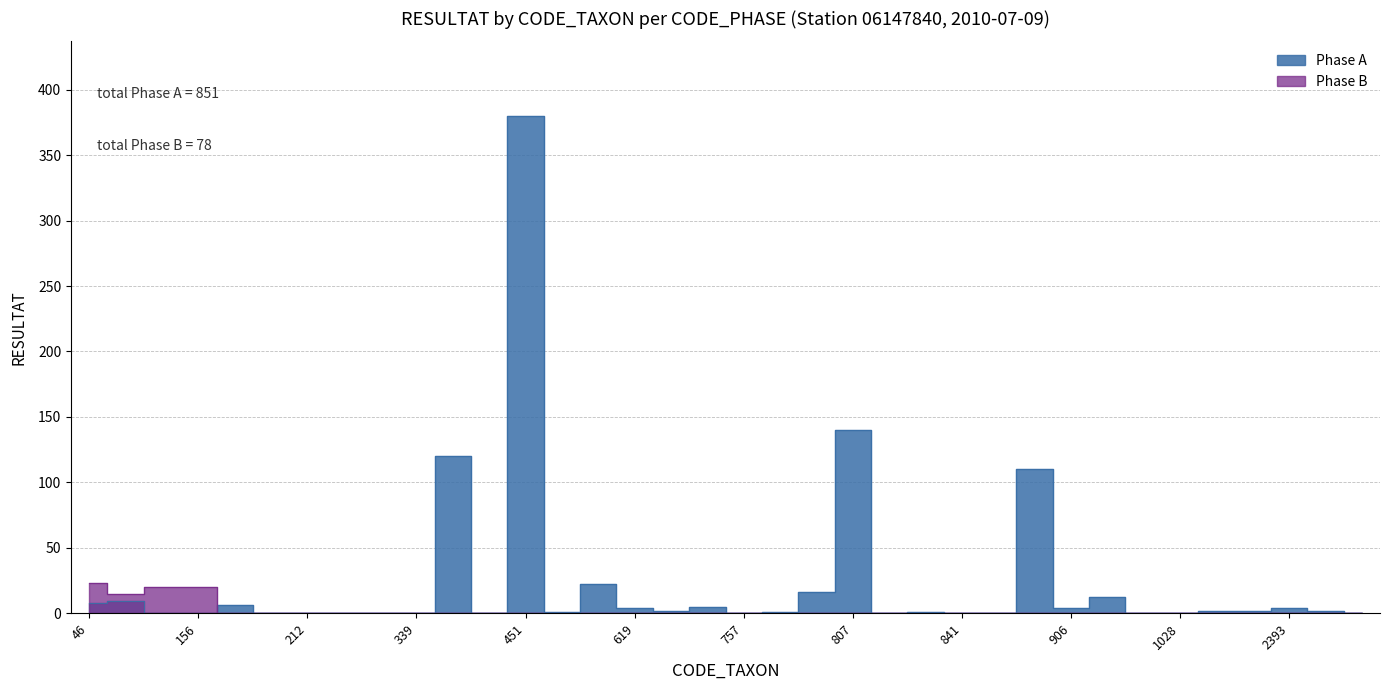

What is the sum of the Phase A values at 2393 and 783?

5